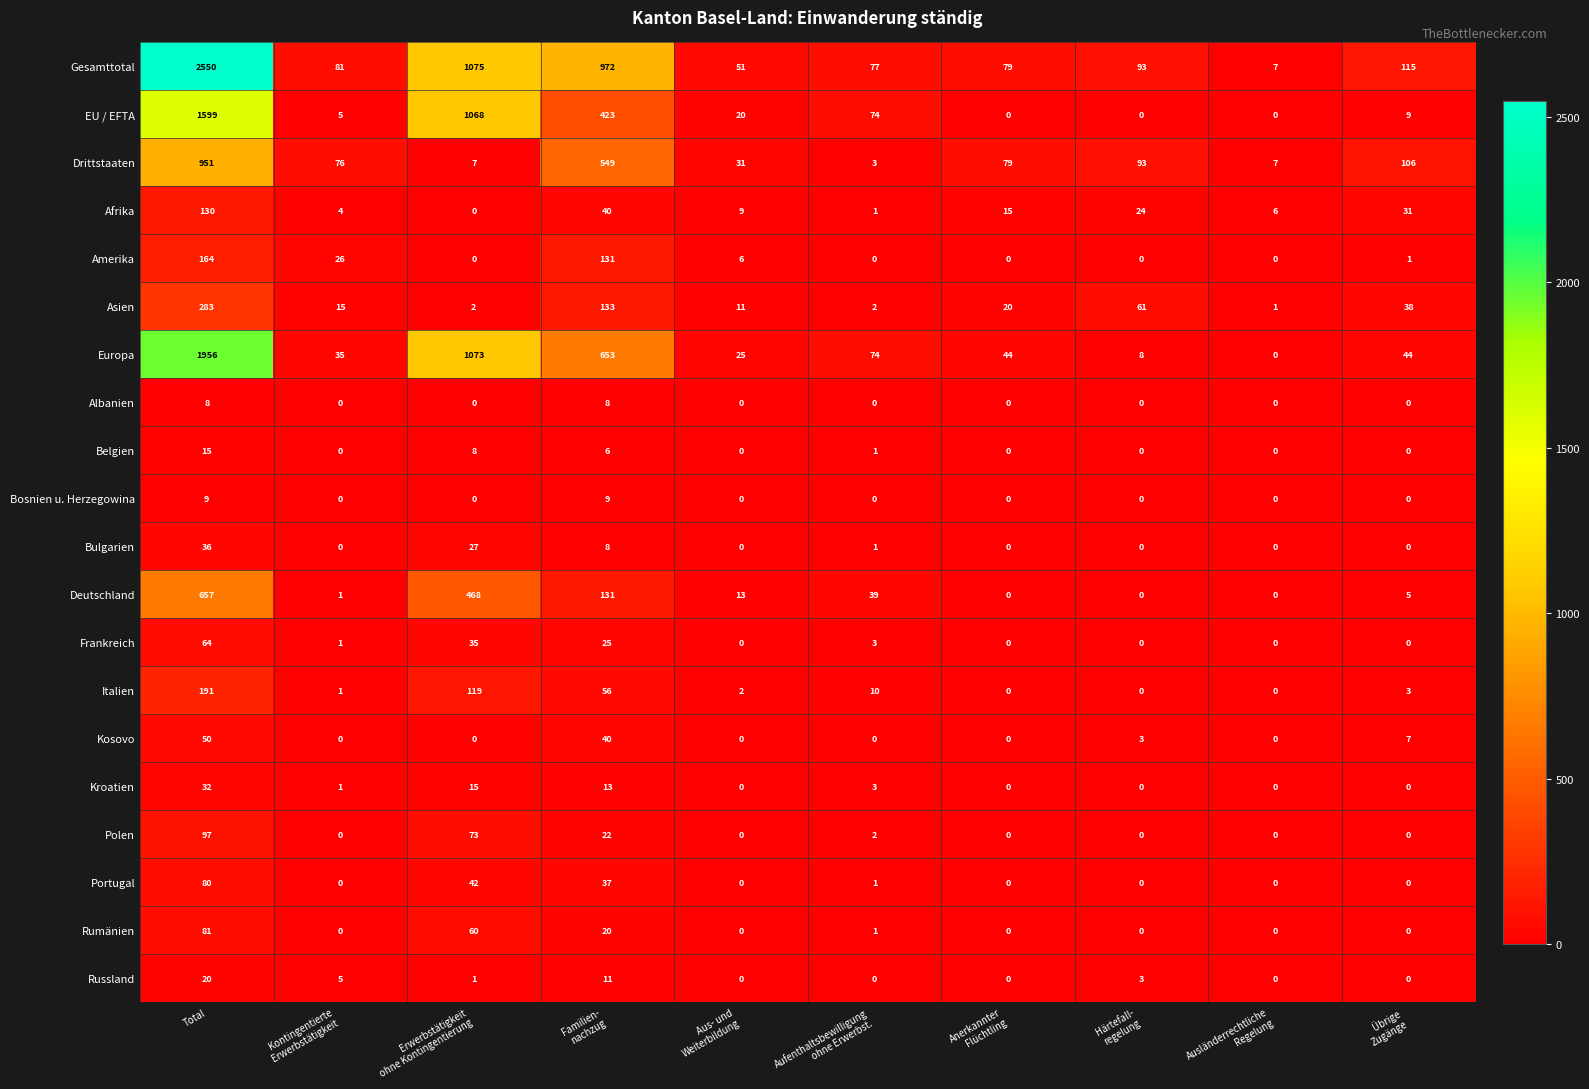

Which series has the widest spread of values?

Gesamttotal